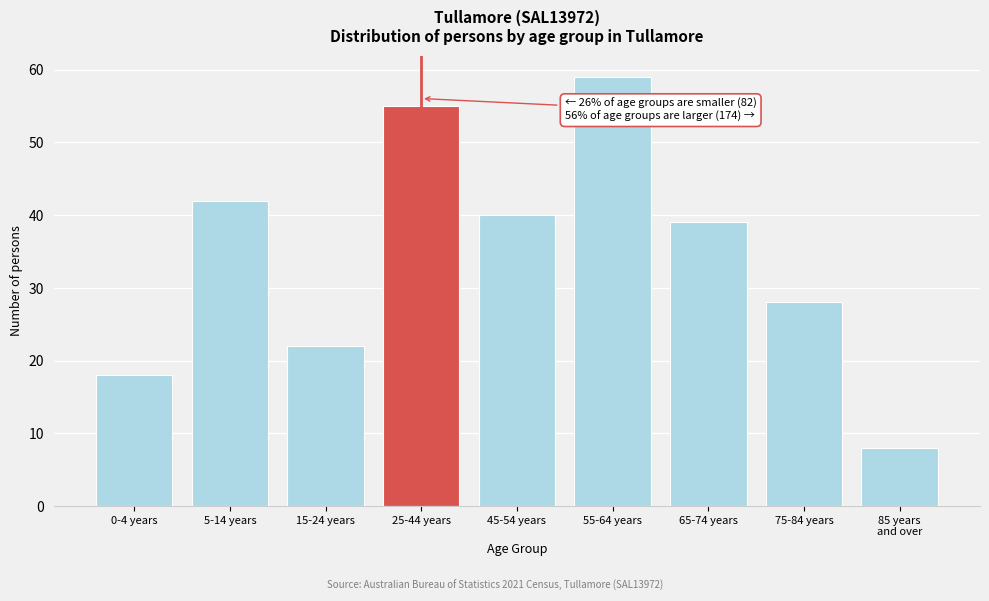

Reading right to left, what are all the values shown in this chart?

8	28	39	59	40	55	22	42	18